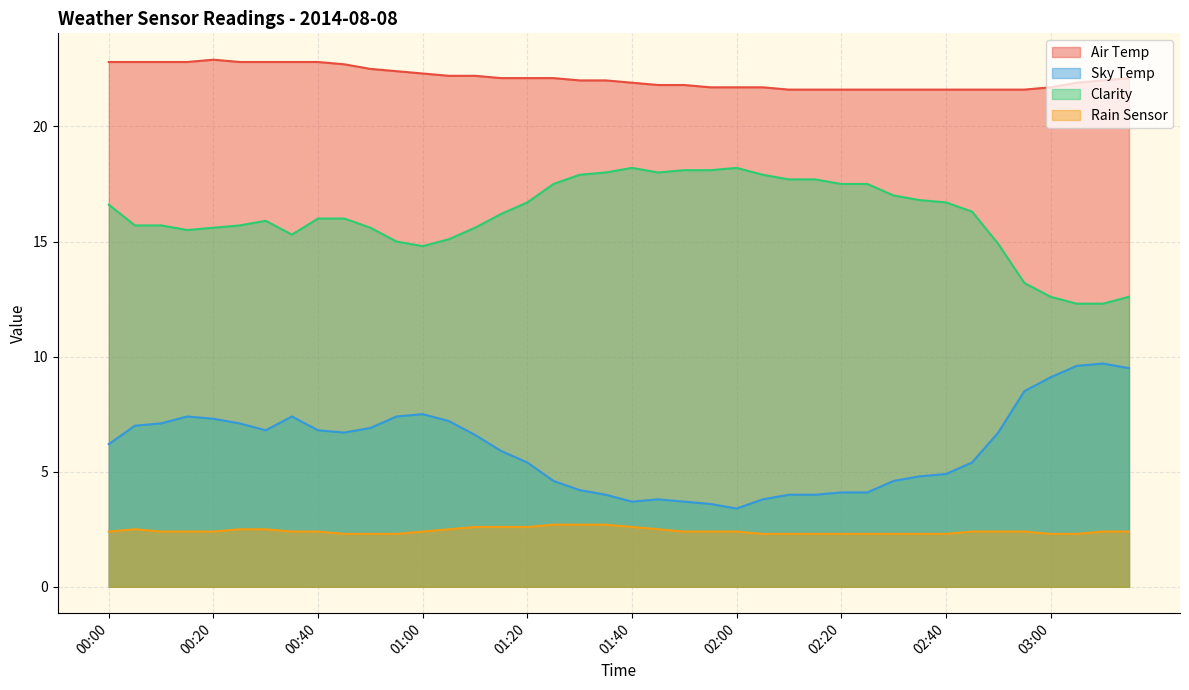

At which category is the sum across all series the highest?

00:20